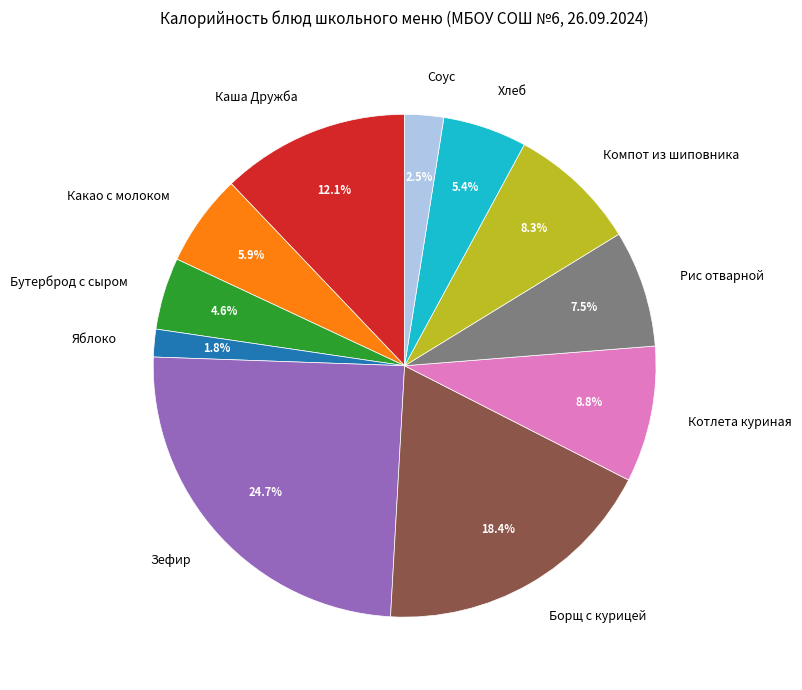

Is it true that Борщ с курицей is 9% of the pie?

False